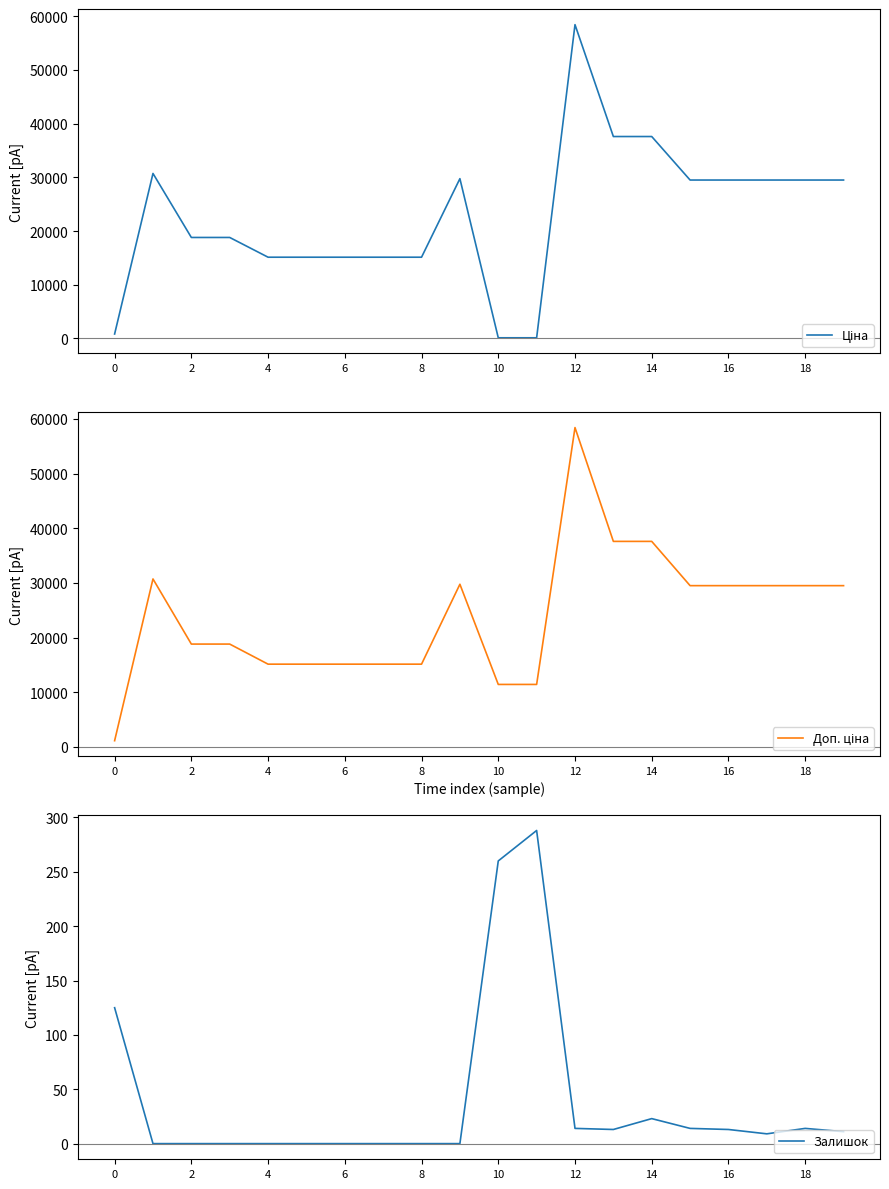

Reading left to right, list all the values displayed in this chart.

Ціна: 818.5	30717.1	18796.8	18796.8	15120.0	15120.0	15120.0	15120.0	15120.0	29747.2	114.1	114.1	58426.5	37593.6	37593.6	29491.5	29491.5	29491.5	29491.5	29491.5
Доп. ціна: 1109.2	30717.1	18796.8	18796.8	15120.0	15120.0	15120.0	15120.0	15120.0	29747.2	11410.0	11410.0	58426.5	37593.6	37593.6	29491.5	29491.5	29491.5	29491.5	29491.5
Залишок: 125.0	0.0	0.0	0.0	0.0	0.0	0.0	0.0	0.0	0.0	260.0	288.0	14.0	13.0	23.0	14.0	13.0	9.0	14.0	11.0